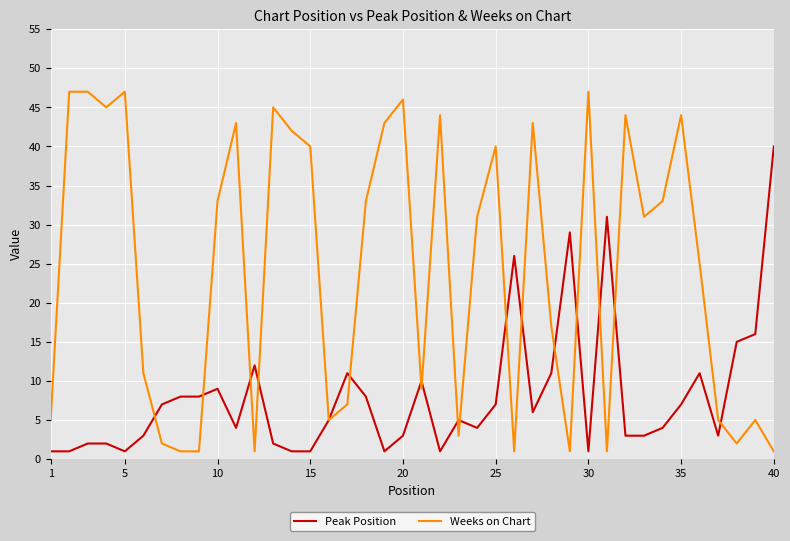

Which series ends up on top after the final intersection of Weeks on Chart and Peak Position?

Peak Position